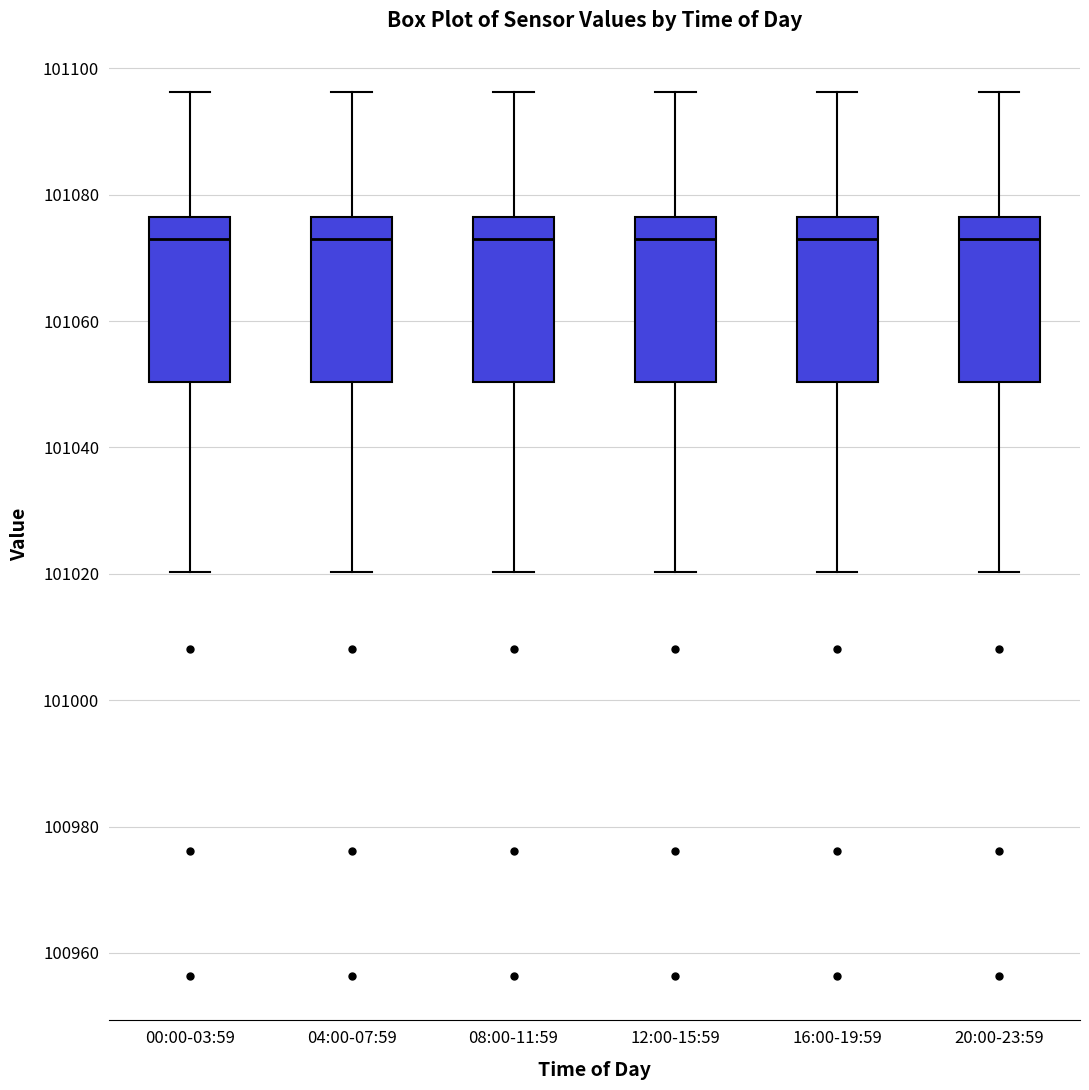

Reading left to right, transcribe this box plot: for each box, give where its median line is, the range the box spans, and where its two whiskers end, as read against the y-axis. The values are not printed on the chart, so give them approximately, as read against the axis.

00:00-03:59: median 101074, box 101050 to 101076, whiskers 101020 to 101096
04:00-07:59: median 101074, box 101050 to 101076, whiskers 101020 to 101096
08:00-11:59: median 101074, box 101050 to 101076, whiskers 101020 to 101096
12:00-15:59: median 101074, box 101050 to 101076, whiskers 101020 to 101096
16:00-19:59: median 101074, box 101050 to 101076, whiskers 101020 to 101096
20:00-23:59: median 101074, box 101050 to 101076, whiskers 101020 to 101096